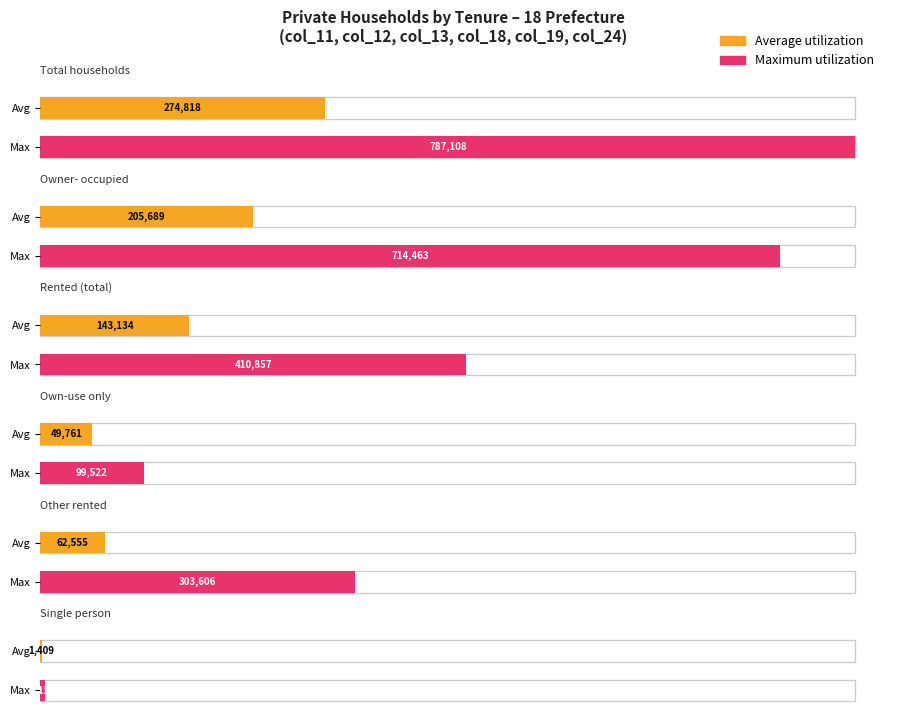

At which category does the chart reach its minimum across all series?

col_24